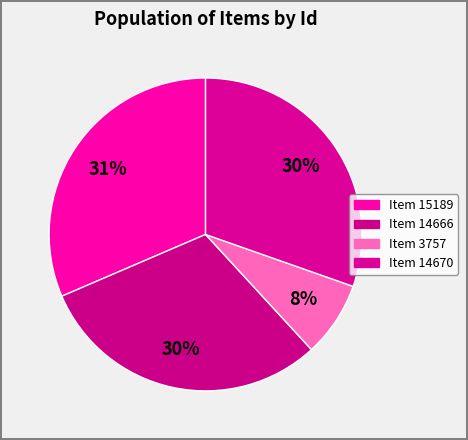

Approximately how many times larger is the value at Item 15189 compared to Item 3757?

4.0